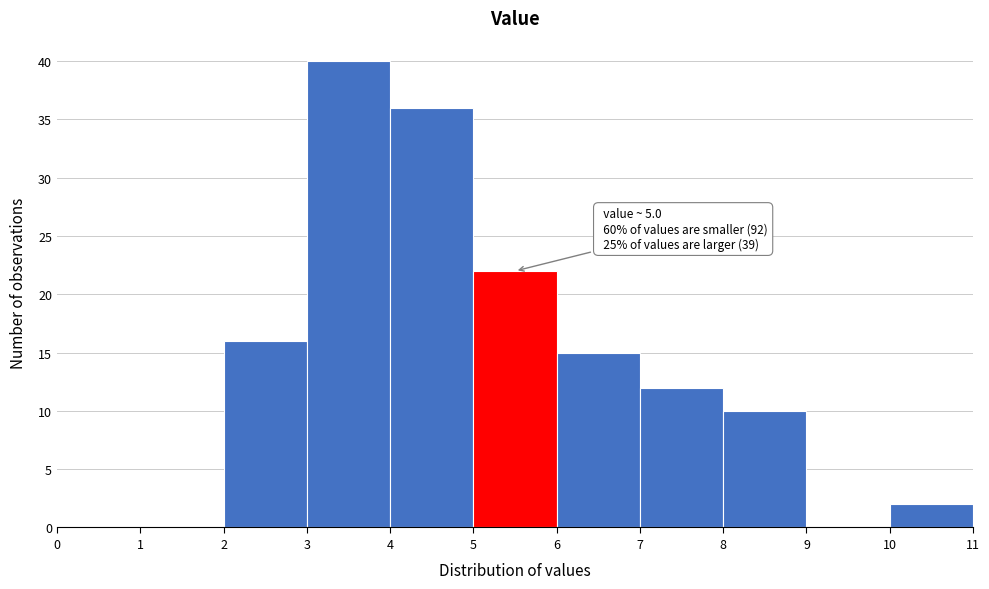

Which range on the x-axis has the tallest bar?

3 to 4